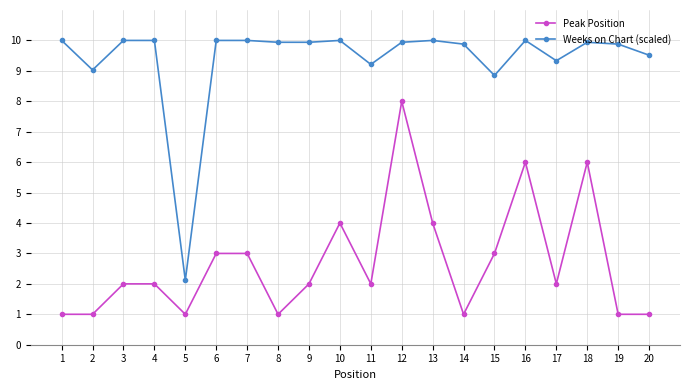

Reading left to right, list all the values displayed in this chart.

Peak Position: 1.0	1.0	2.0	2.0	1.0	3.0	3.0	1.0	2.0	4.0	2.0	8.0	4.0	1.0	3.0	6.0	2.0	6.0	1.0	1.0
Weeks on Chart (scaled): 10.0	9.0	10.0	10.0	2.1	10.0	10.0	9.9	9.9	10.0	9.2	9.9	10.0	9.9	8.8	10.0	9.3	9.9	9.9	9.5